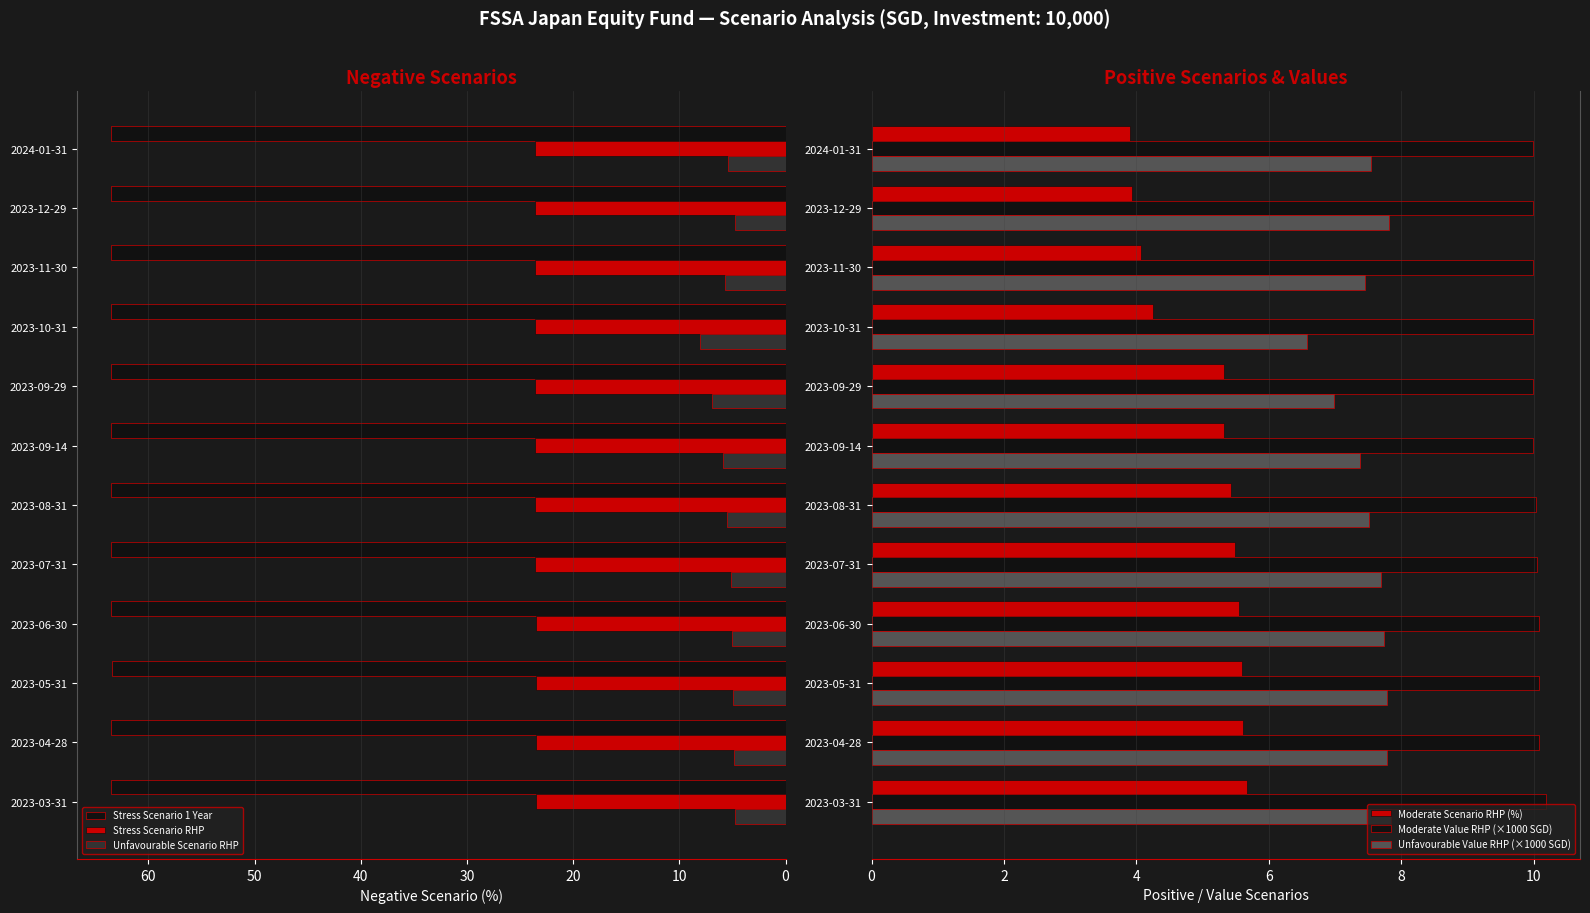

At which label does Unfavourable Scenario RHP reach its peak?

2023-10-31